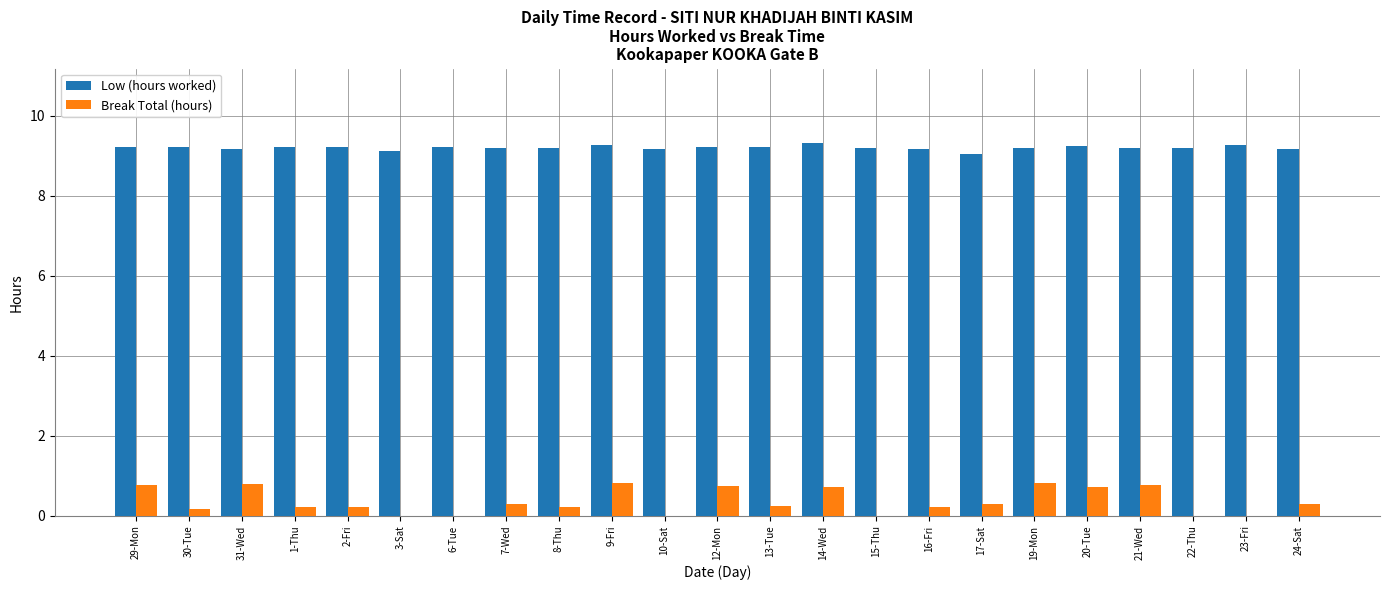

What is the sum of all Low (hours worked) values?

211.7